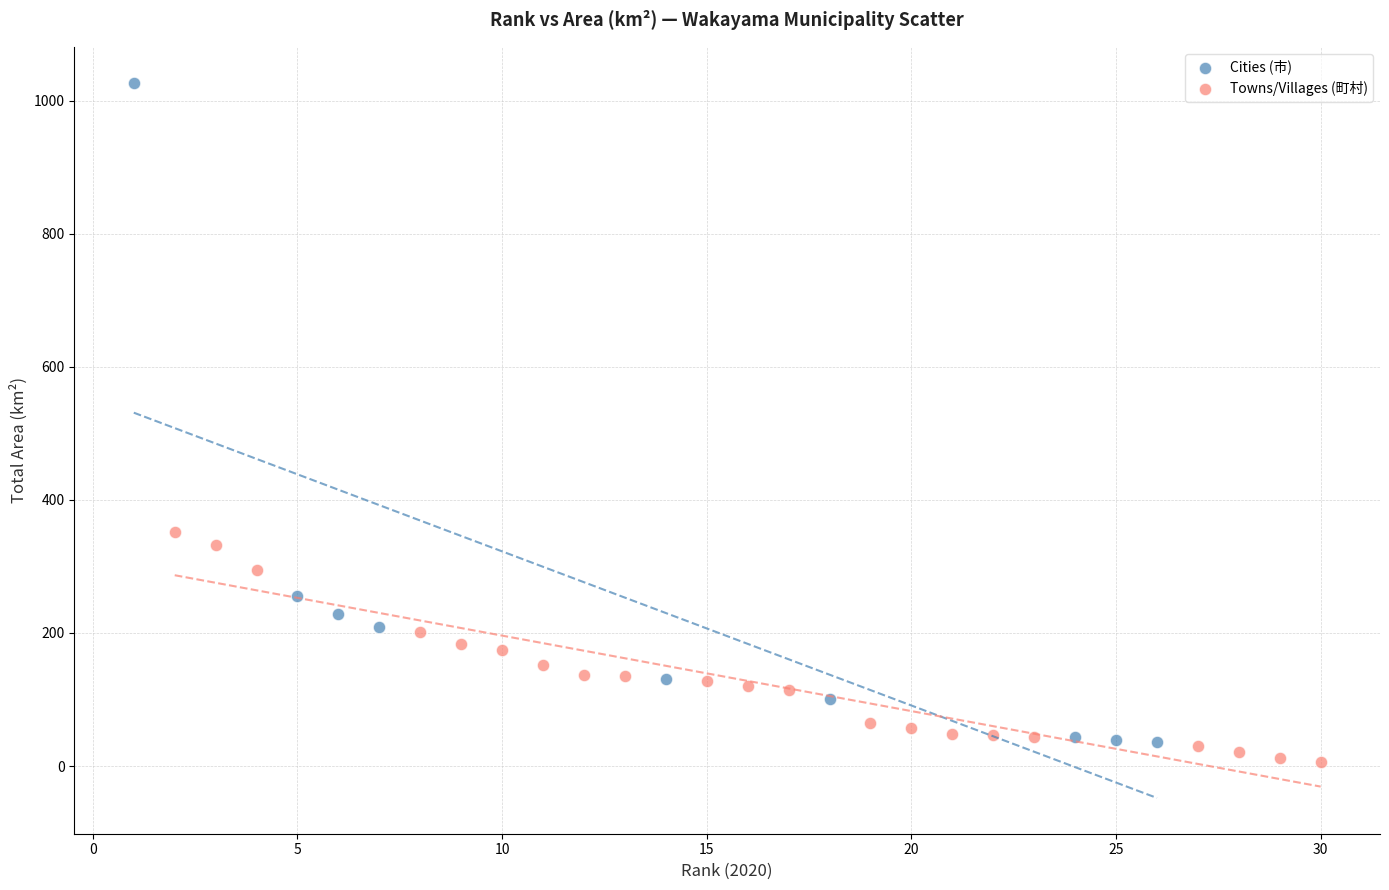

Which series contains the highest Y value?

Cities (市)